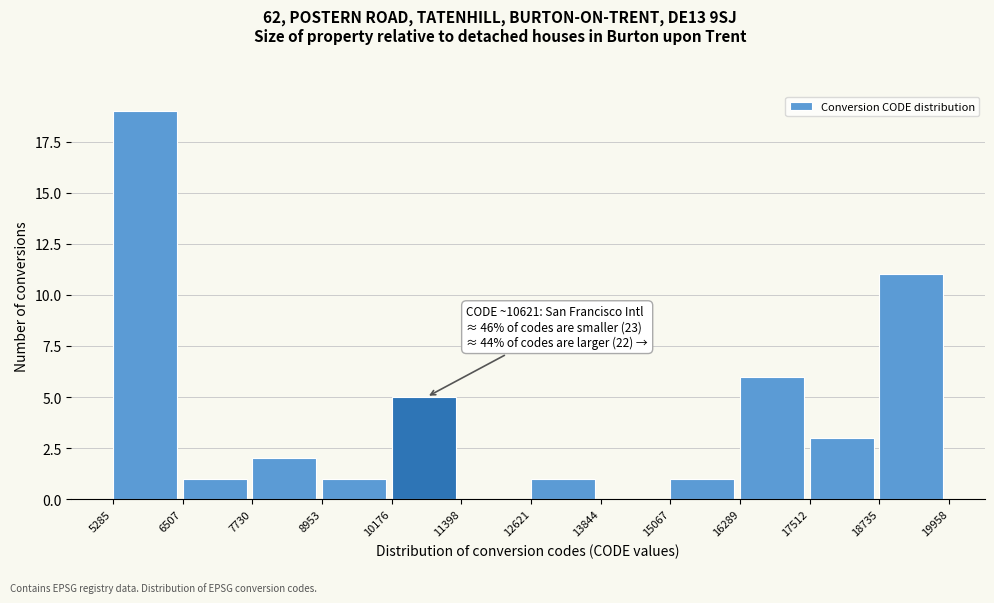

Which range on the x-axis has the tallest bar?

5285 to 6507